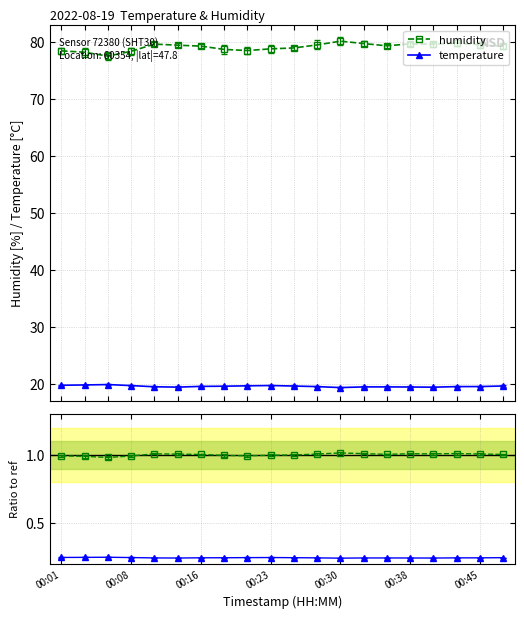

What is the lowest value of the temperature series?

19.3